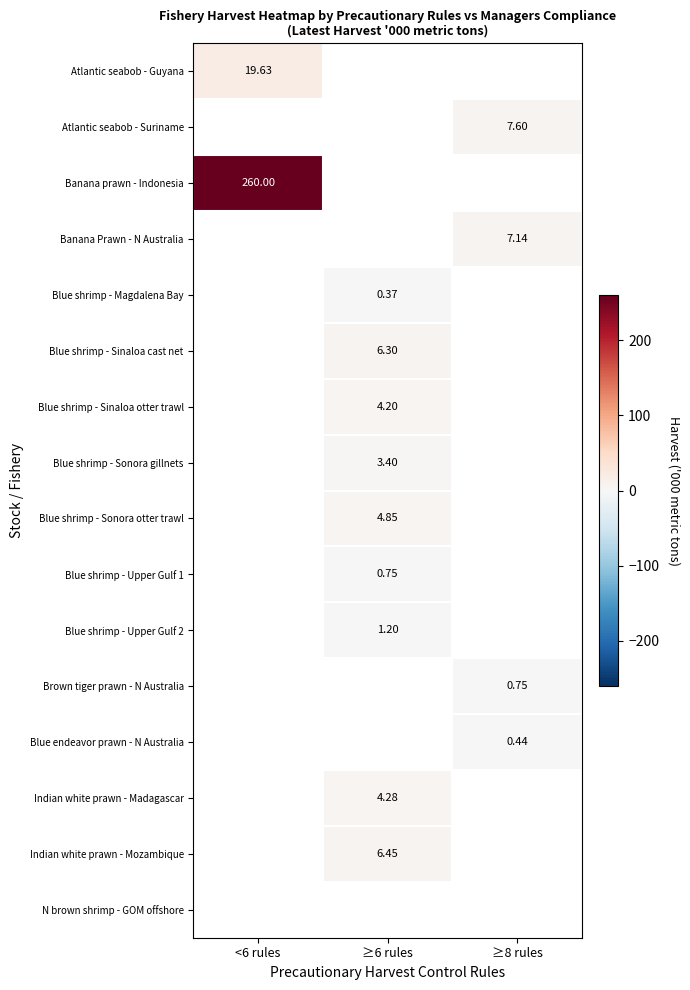

How many data points in Indian white prawn - Madagascar are above 4?

1